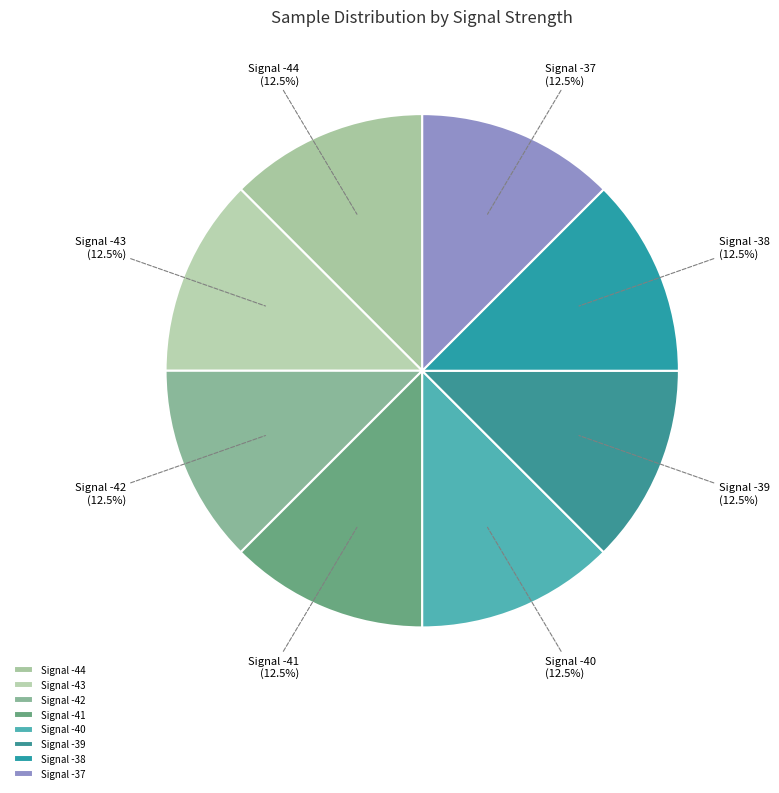

How many segments does this pie chart have?

8